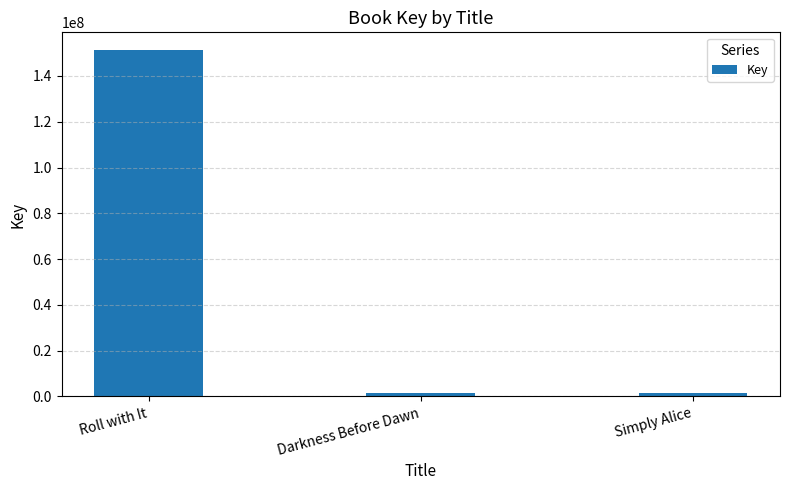

How many bars are there in total?

3